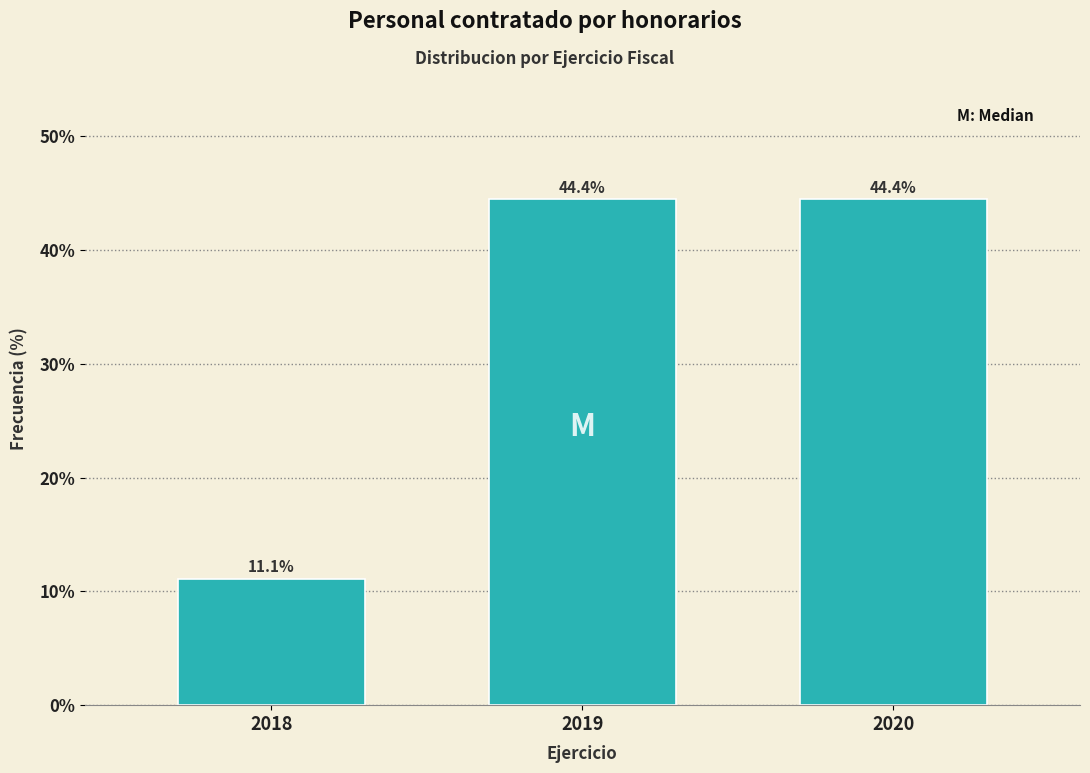

Reading right to left, extract all data points from this chart.

2020=44.4	2019=44.4	2018=11.1